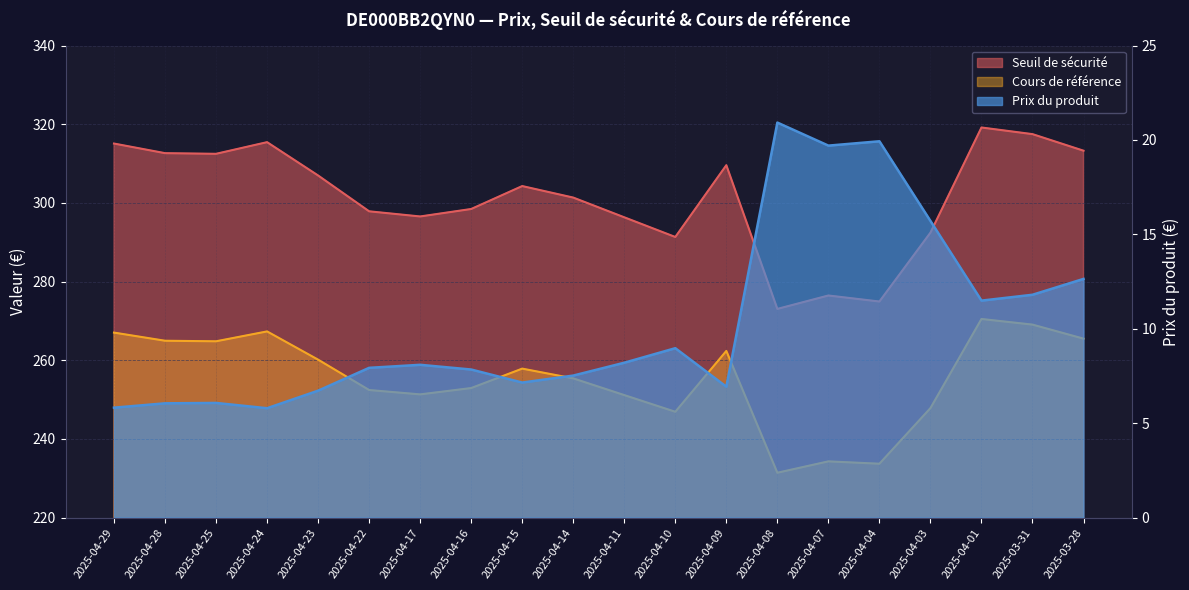

What is the label of the 11th point from the left?

2025-04-11